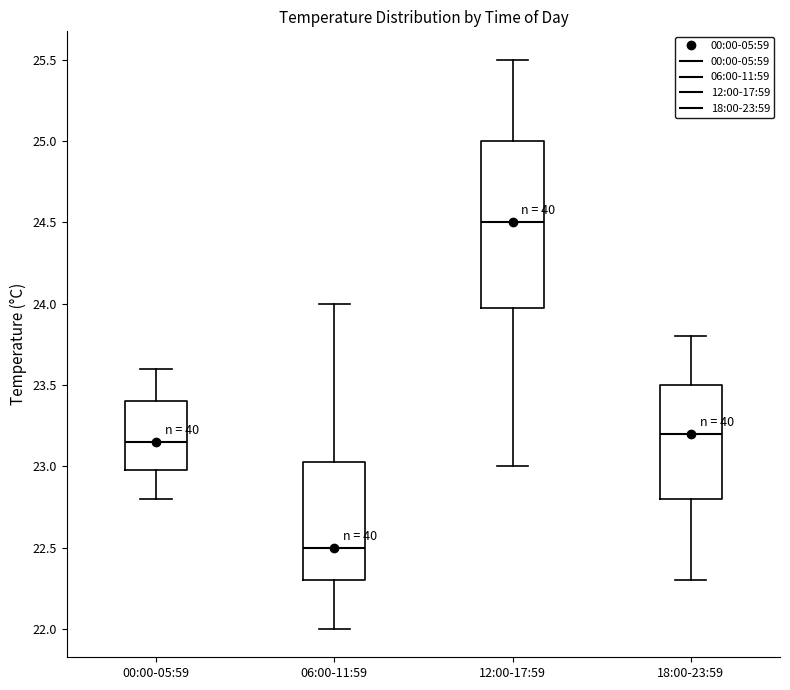

Which box's median line is the lowest?

06:00-11:59